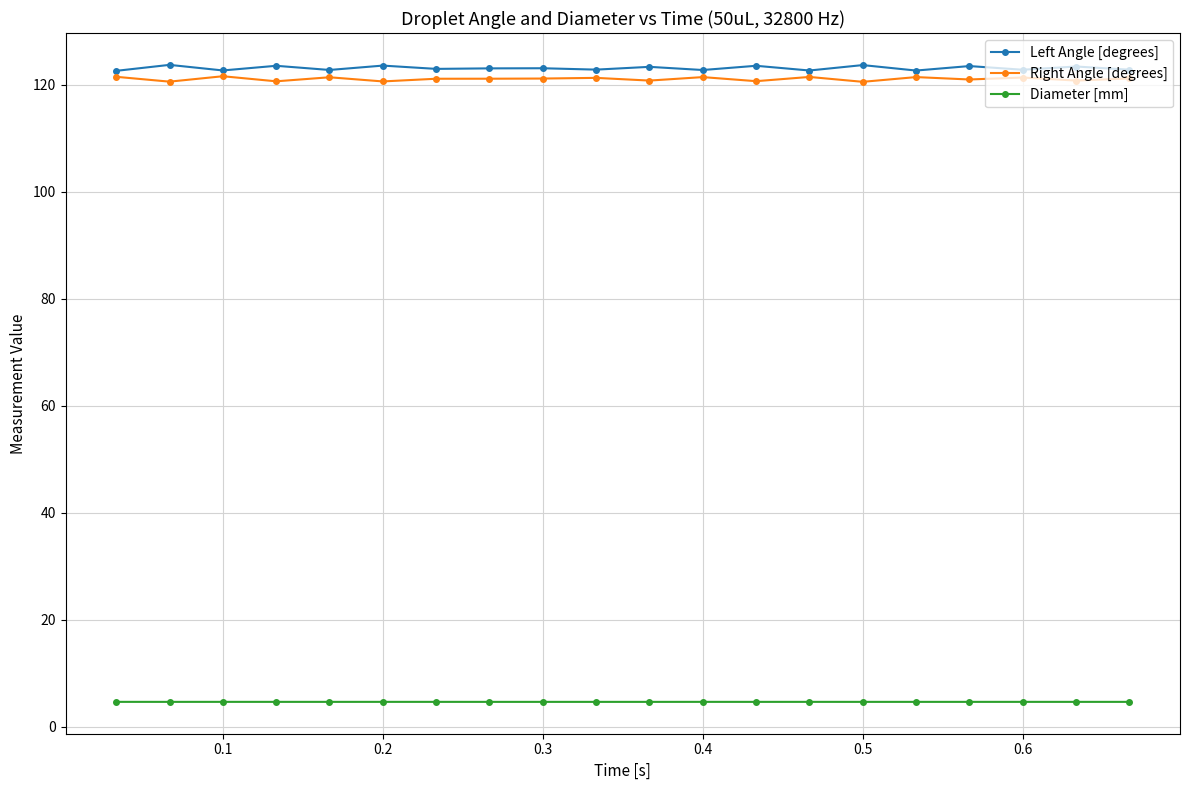

Count the number of data series in this chart.

3